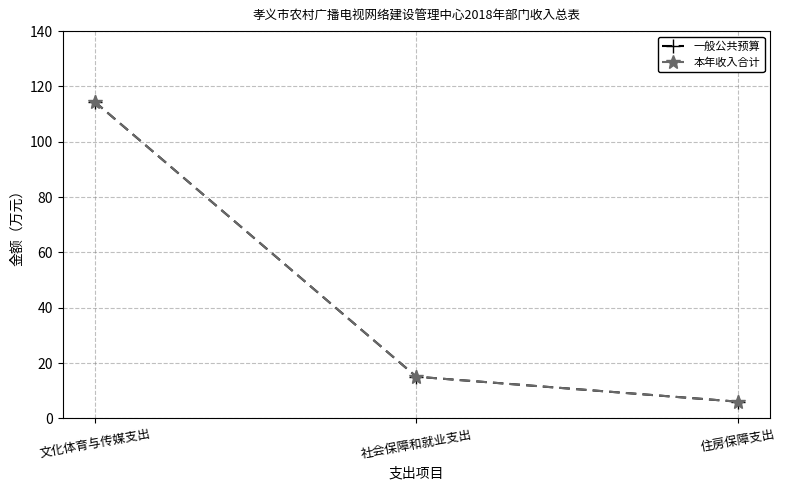

Which series has the largest range (max minus min)?

一般公共预算